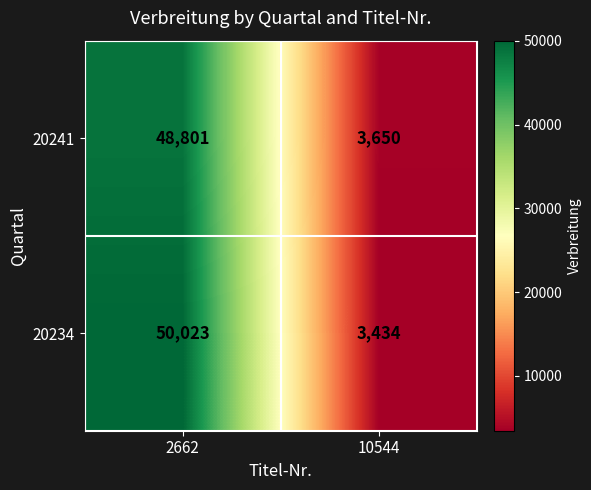

At which category is the sum across all series the highest?

2662